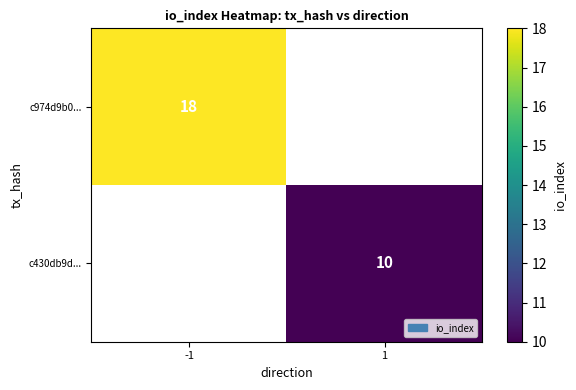

Which label corresponds to the largest value in the chart?

-1